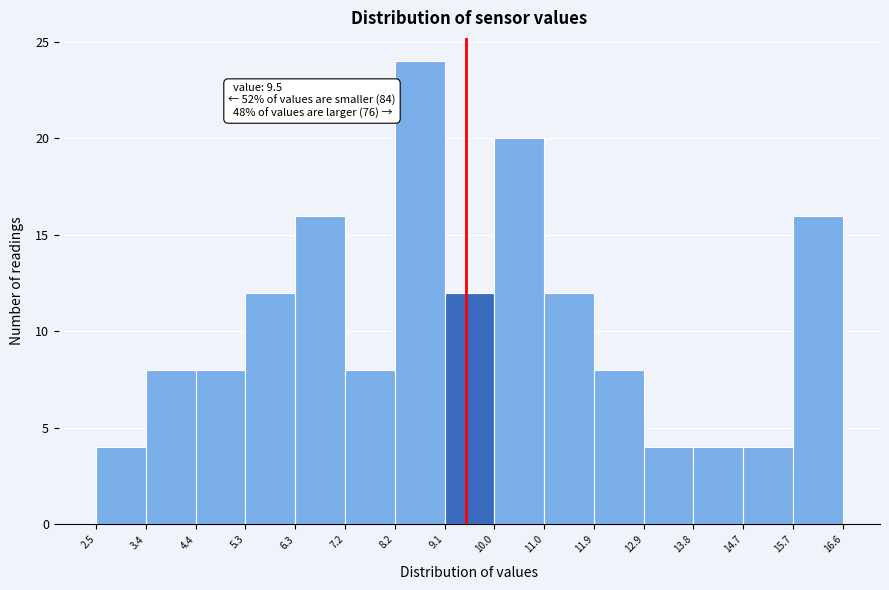

Over which range of the x-axis is the bar tallest?

8.2 to 9.1